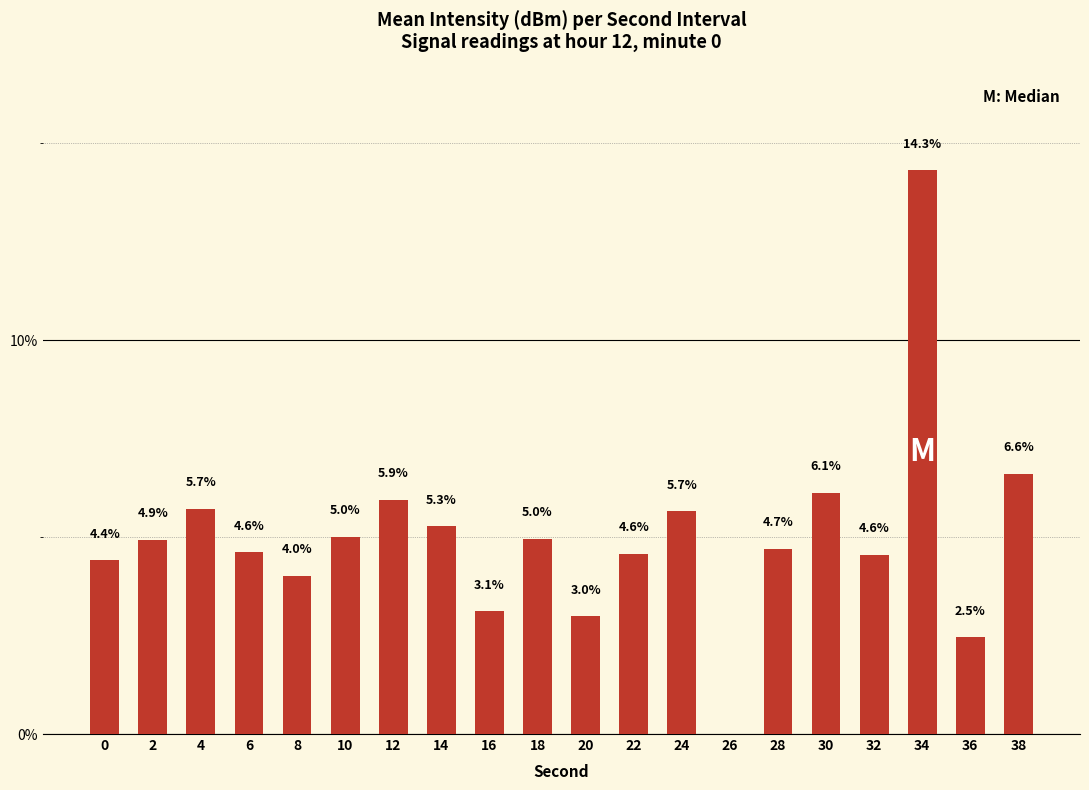

What is the ratio of the value at 24 to the value at 12?

1.0